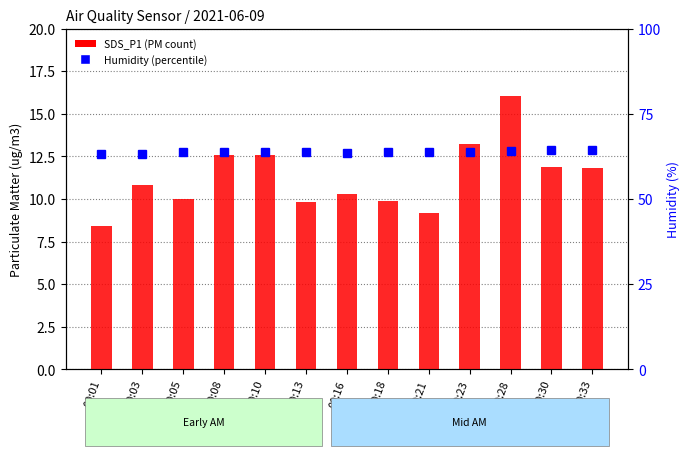

At which category is the sum across all series the highest?

00:28